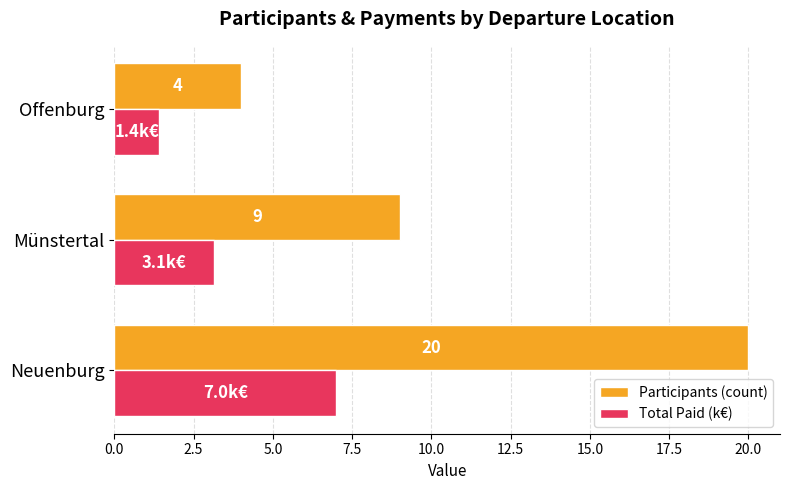

What is the difference between the maximum and second lowest values in the Participants (count) series?

11.0